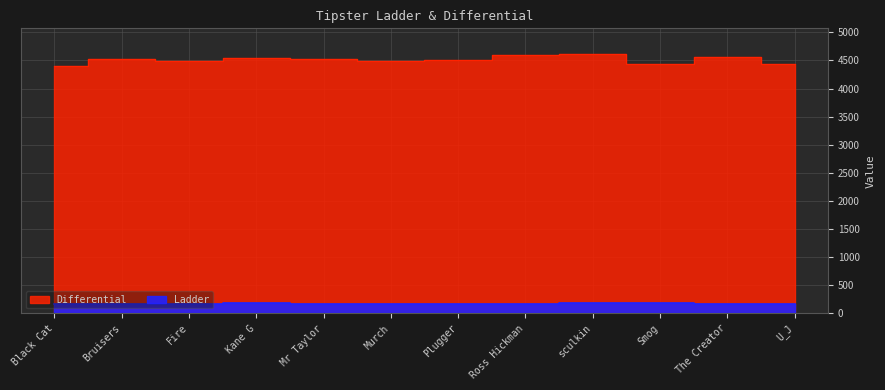

What is the label of the 4th point from the right?

sculkin